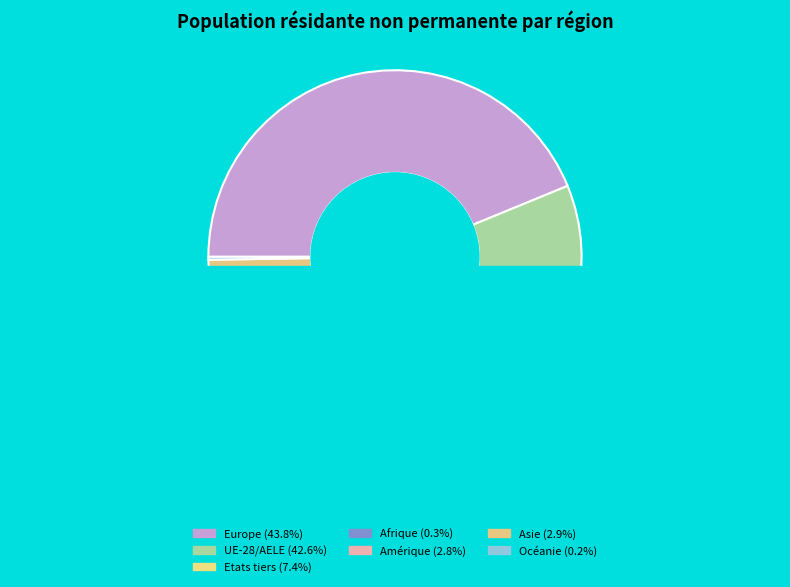

To the nearest percent, what is the difference between the largest and smallest slice percentages?

44%